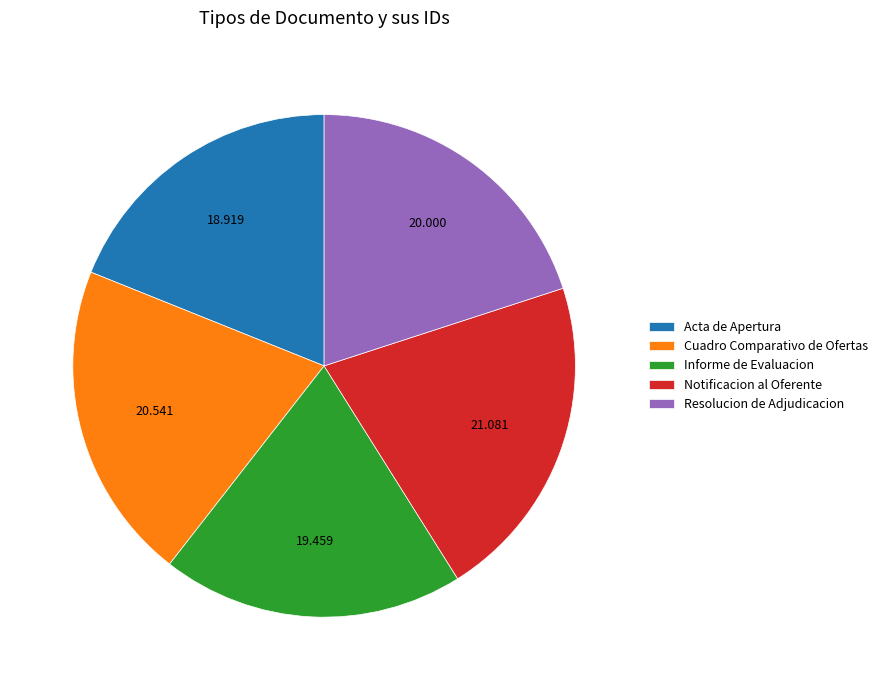

Combined, do Notificacion al Oferente and Acta de Apertura account for over 50%?

No